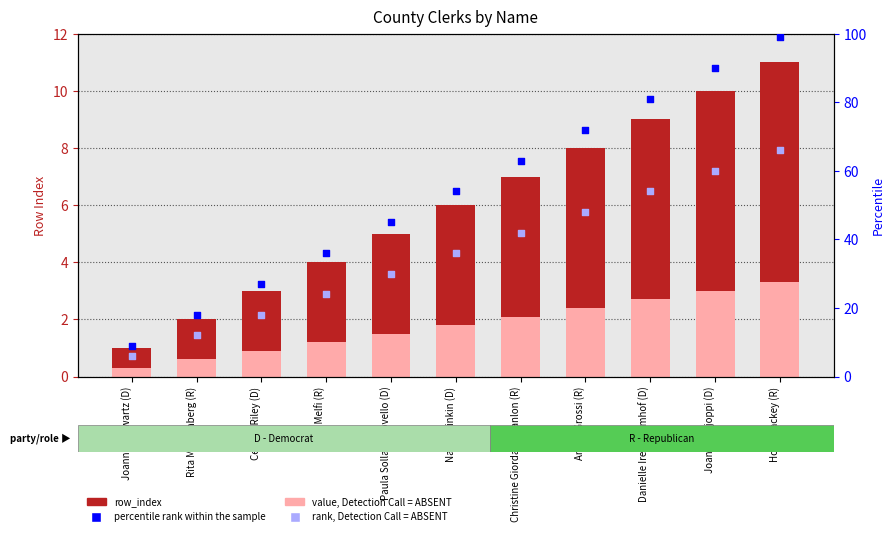

At how many categories does at least one series exceed 65?

4